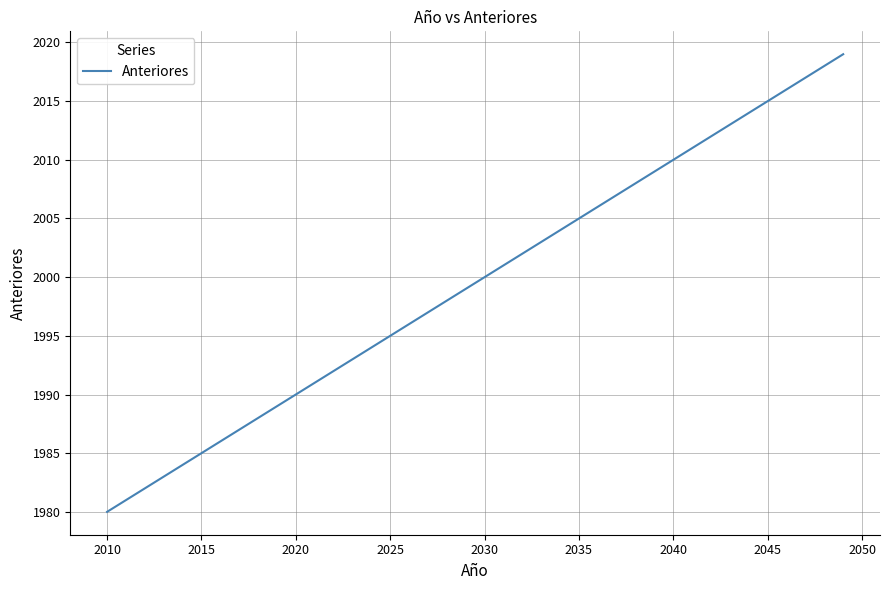

What is the minimum value shown in the chart?

1980